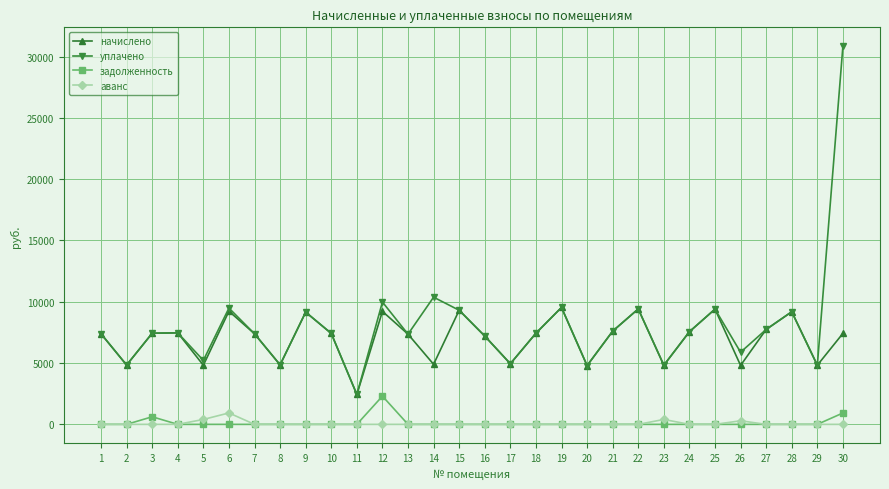

Which series has the largest total across all categories?

уплачено